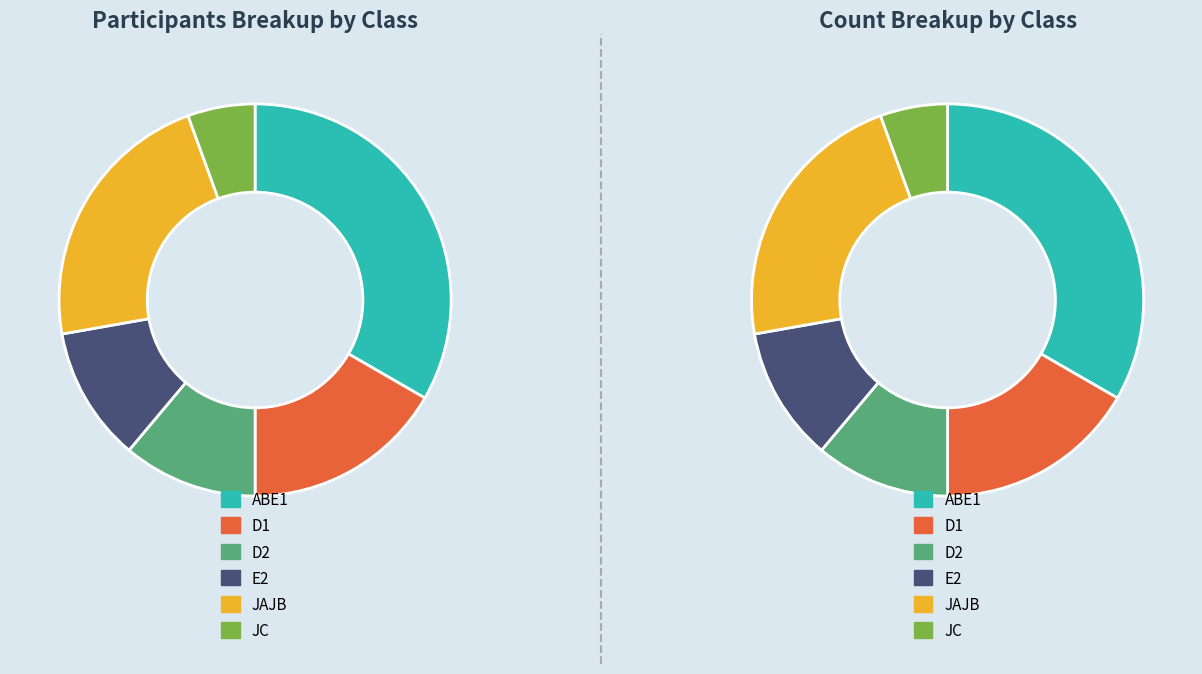

Approximately how many times larger is the value at JC compared to ABE1?

0.2